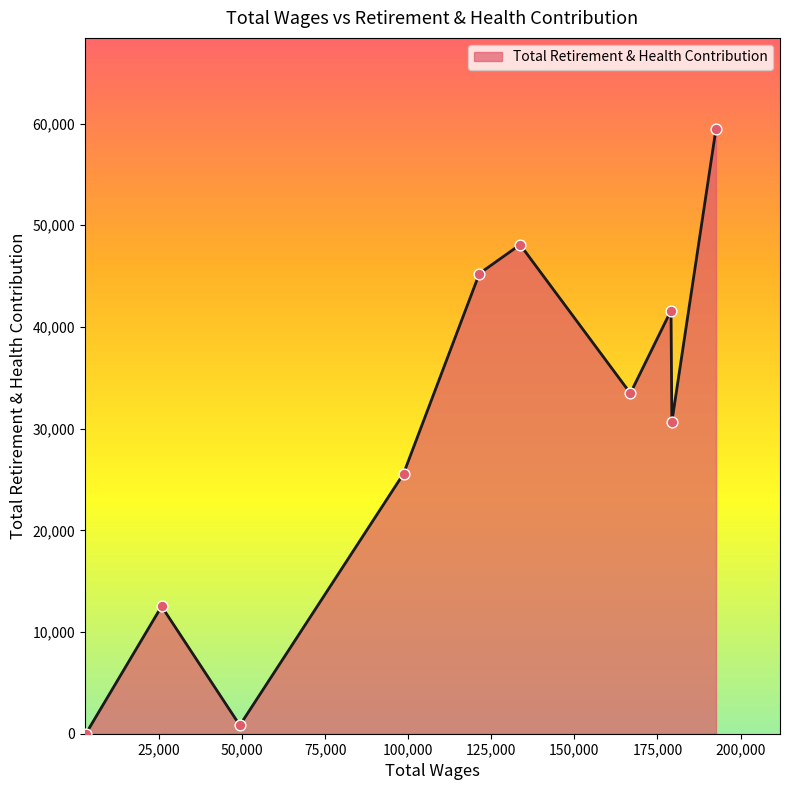

What is the difference between the maximum and minimum values?

59503